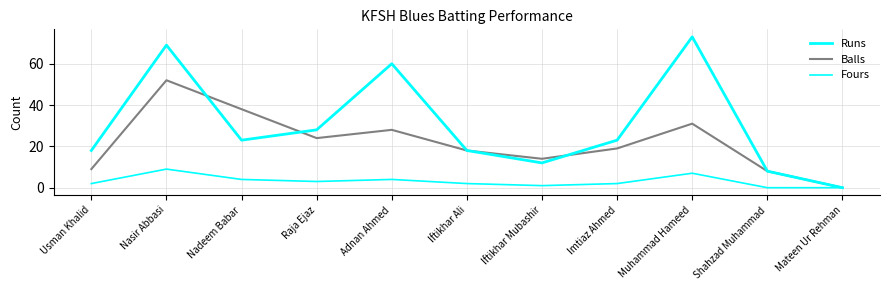

How many data points does each series have?

11